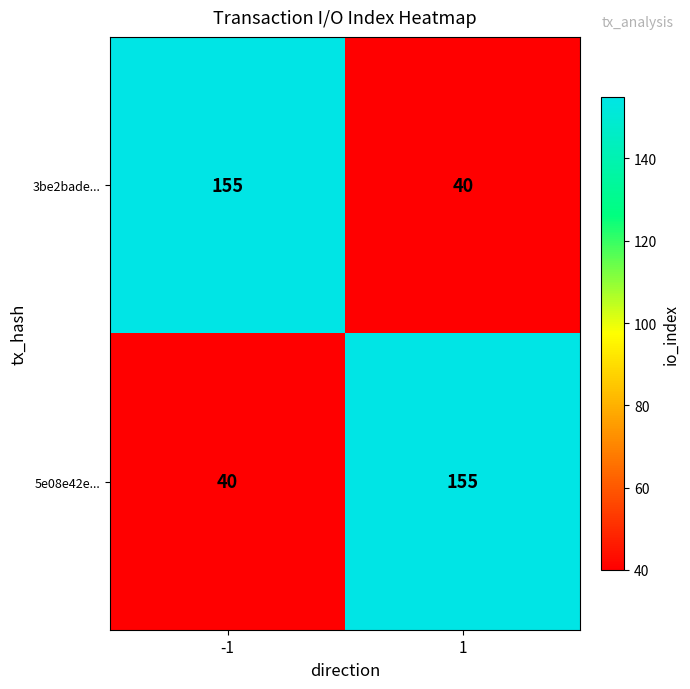

Reading right to left, extract all data points from this chart.

3be2bade...: 1=40	-1=155
5e08e42e...: 1=155	-1=40